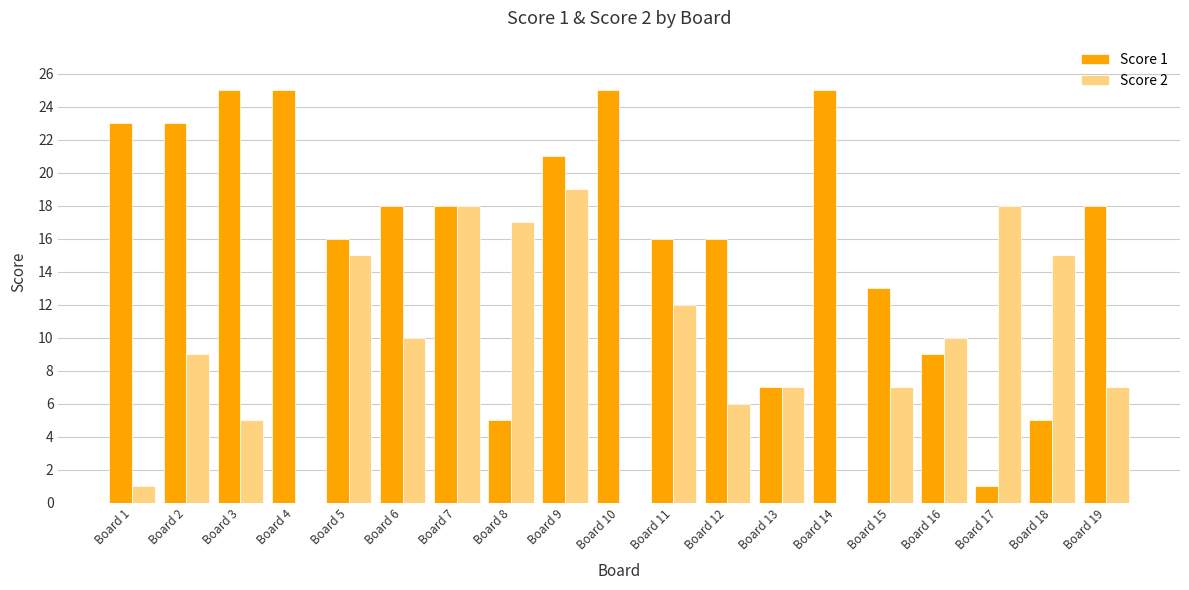

What is the difference between the Score 2 values at Board 16 and Board 4?

10